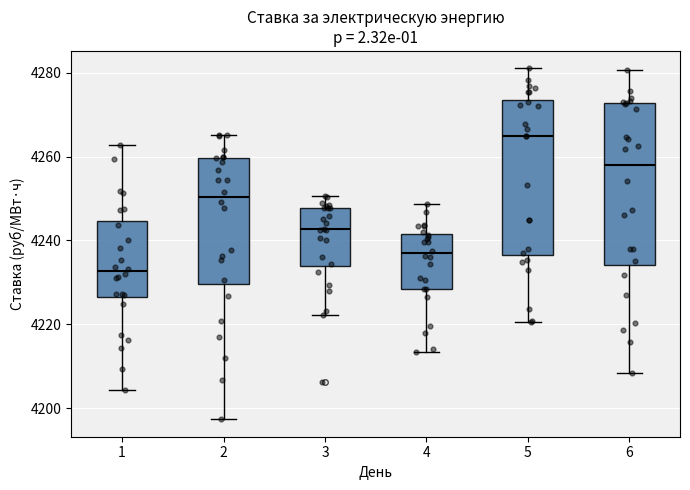

Where does the lower whisker of the box at x = 5 end on the y-axis? The values are not printed on the chart, so give them approximately, as read against the axis.

4220